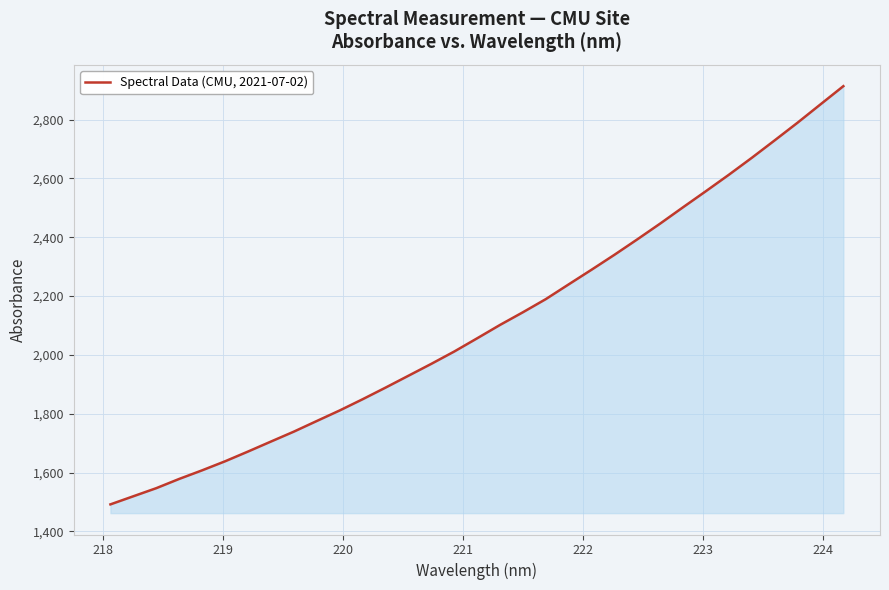

What is the difference between the second highest and second lowest values?

1332.2